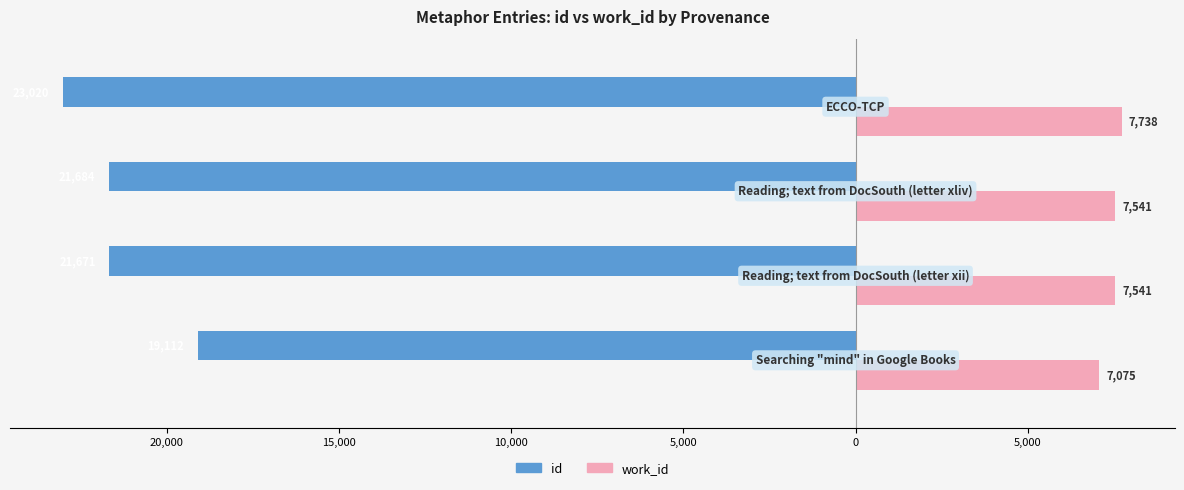

Reading left to right, what are all the values shown in this chart?

id: -19112	-21671	-21684	-23020
work_id: 7075	7541	7541	7738